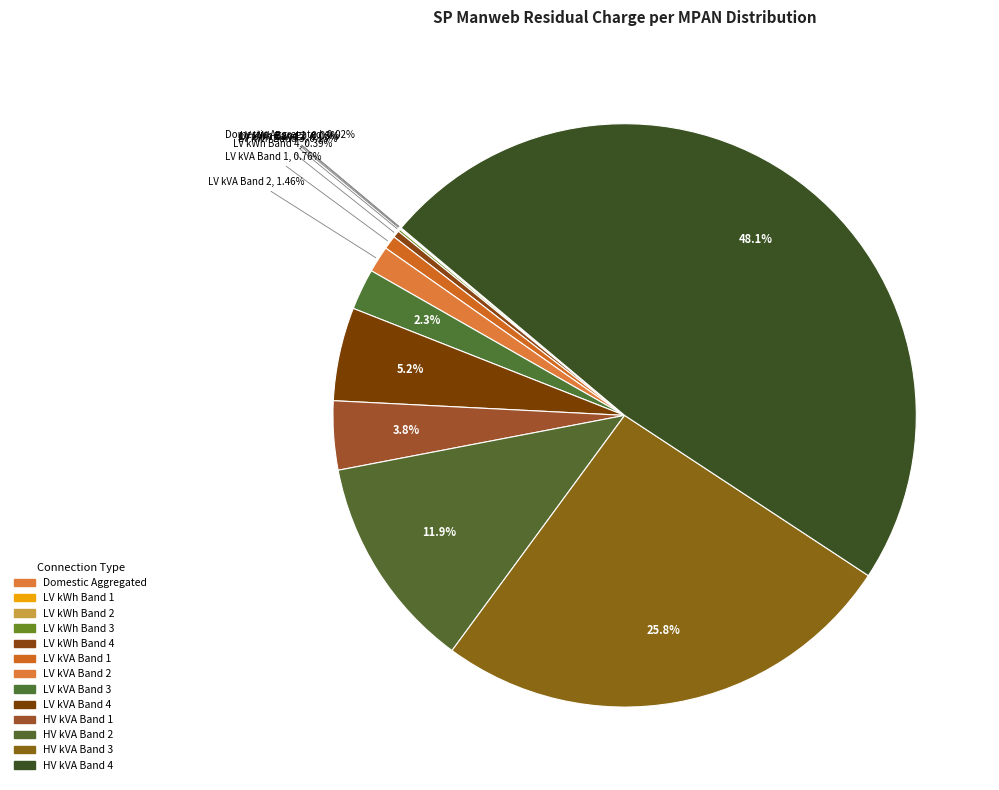

Count the number of slices in the pie.

13